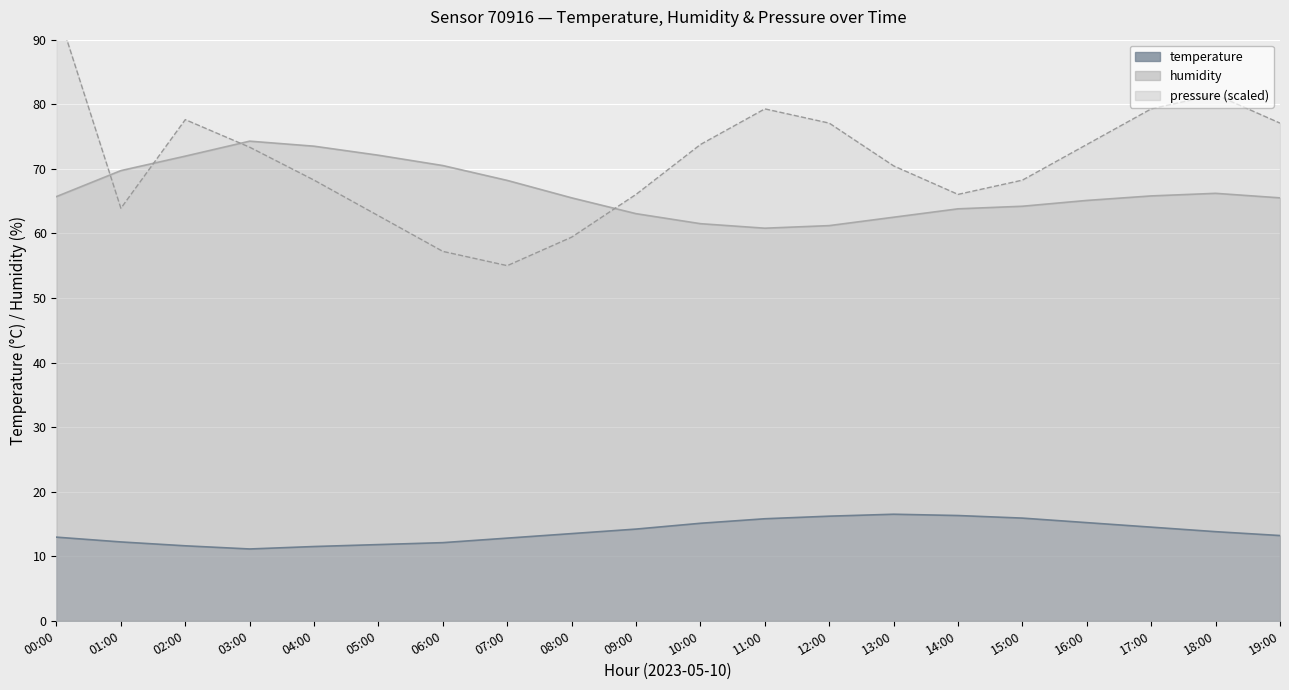

What is the label of the 5th point from the right?

15:00